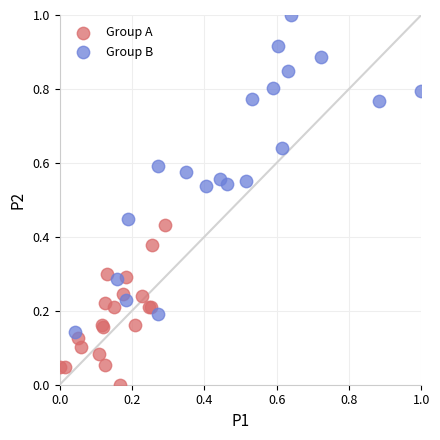

Which series reaches the maximum Y coordinate?

Group B